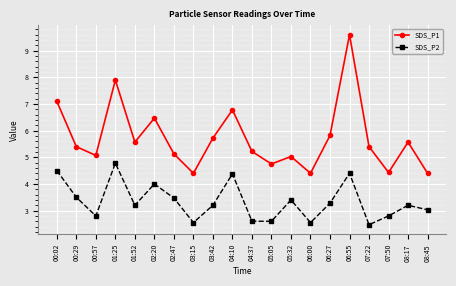

What is the sum of all SDS_P2 values?

66.7